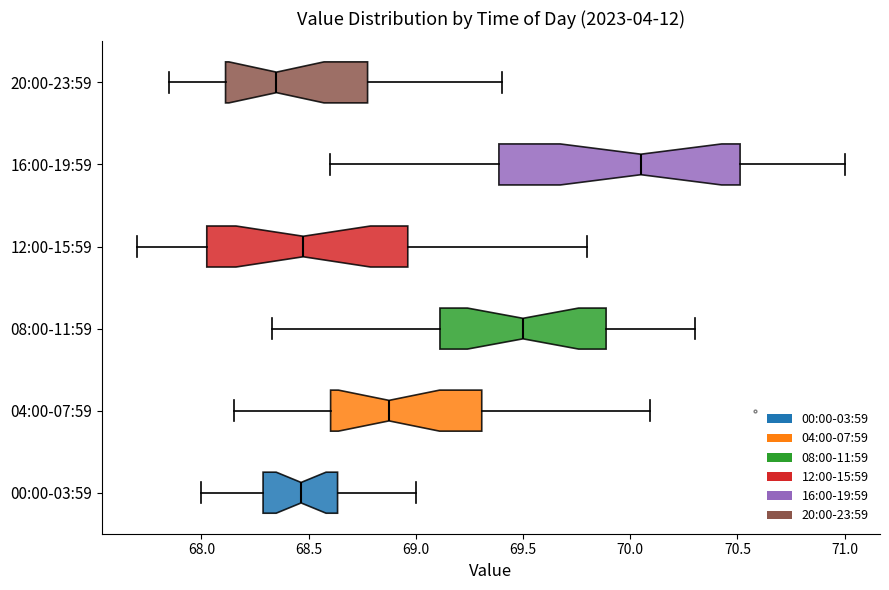

Reading bottom to top, read every box against the x-axis: the position of its median line, the range the box covers, and the ends of its whiskers. The values are not printed on the chart, so give them approximately, as read against the axis.

00:00-03:59: median 68.45, box 68.30 to 68.65, whiskers 68.00 to 69.00
04:00-07:59: median 68.90, box 68.60 to 69.30, whiskers 68.15 to 70.10
08:00-11:59: median 69.50, box 69.10 to 69.90, whiskers 68.35 to 70.30
12:00-15:59: median 68.50, box 68.05 to 68.95, whiskers 67.70 to 69.80
16:00-19:59: median 70.05, box 69.40 to 70.50, whiskers 68.60 to 71.00
20:00-23:59: median 68.35, box 68.10 to 68.80, whiskers 67.85 to 69.40